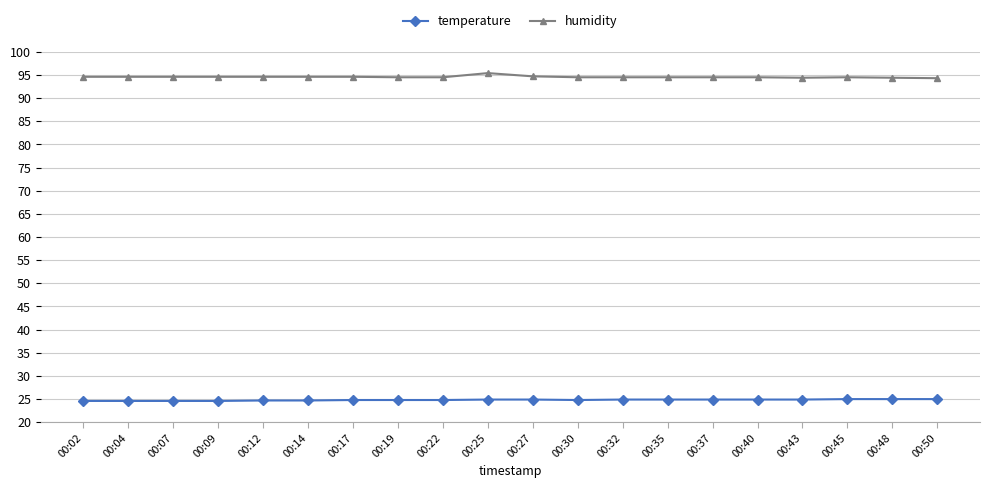

What is the value of the temperature point at the 15th from the left?

24.9